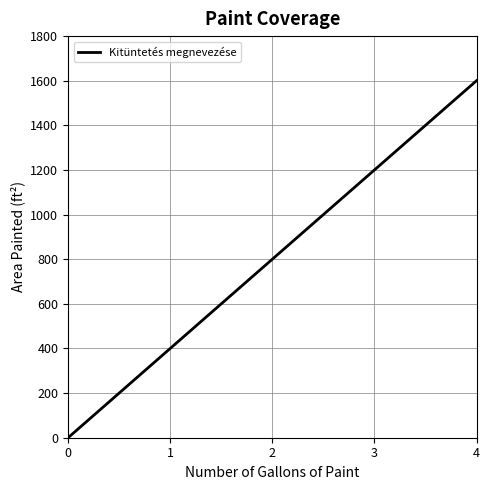

What is the difference between the values at 3 and 2?

400